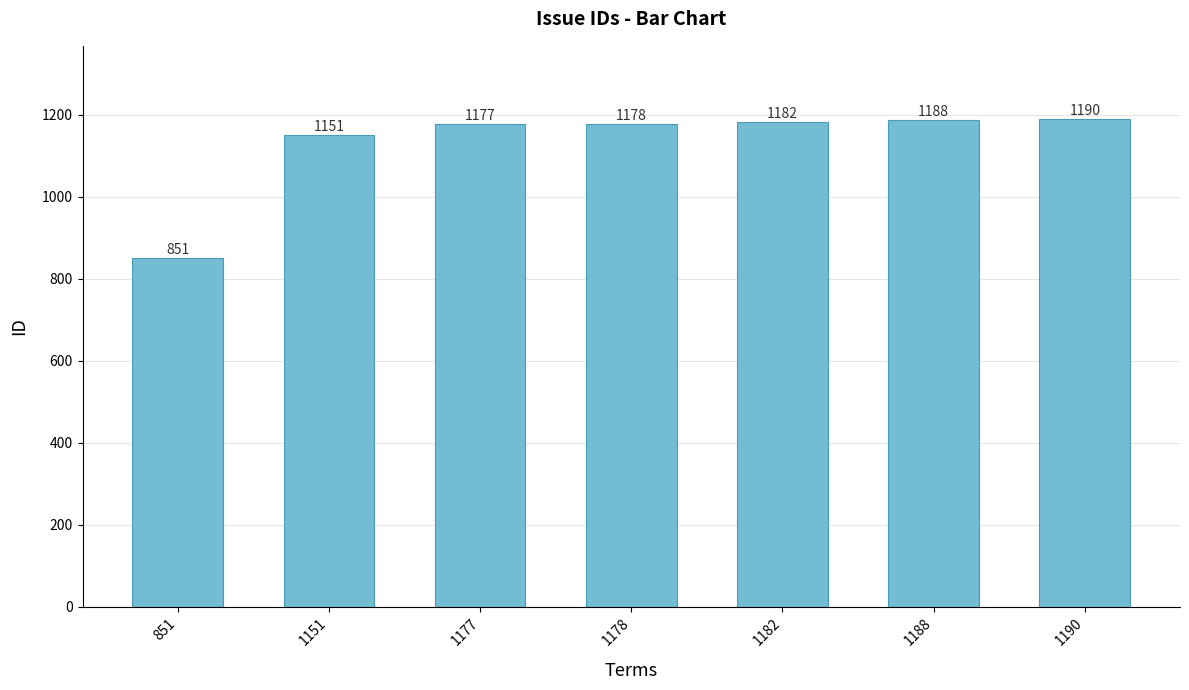

What is the maximum value shown in the chart?

1190